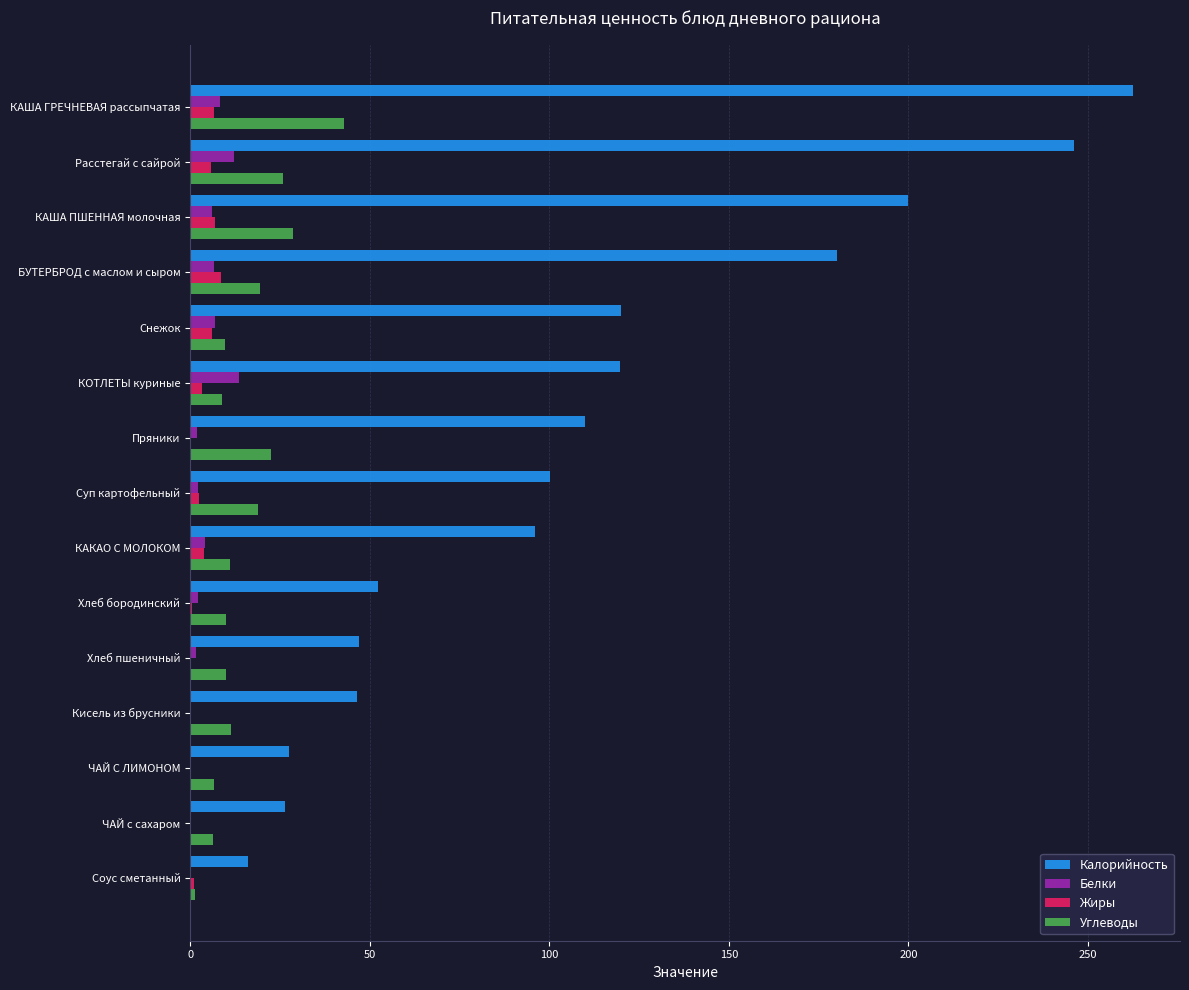

The value of Калорийность at КАША ПШЕННАЯ молочная is 56.2. True or false?

False